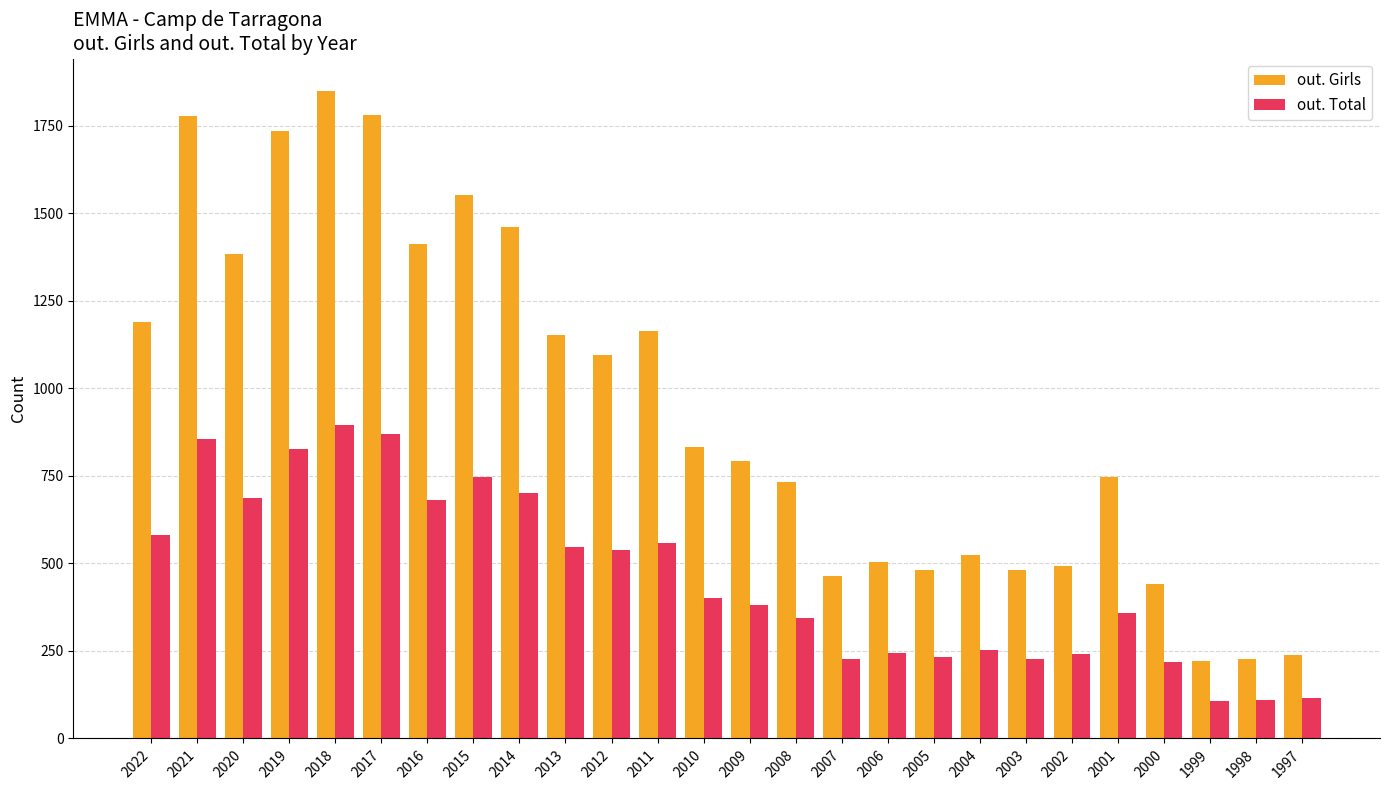

What are all the series names shown in the legend?

out. Girls, out. Total